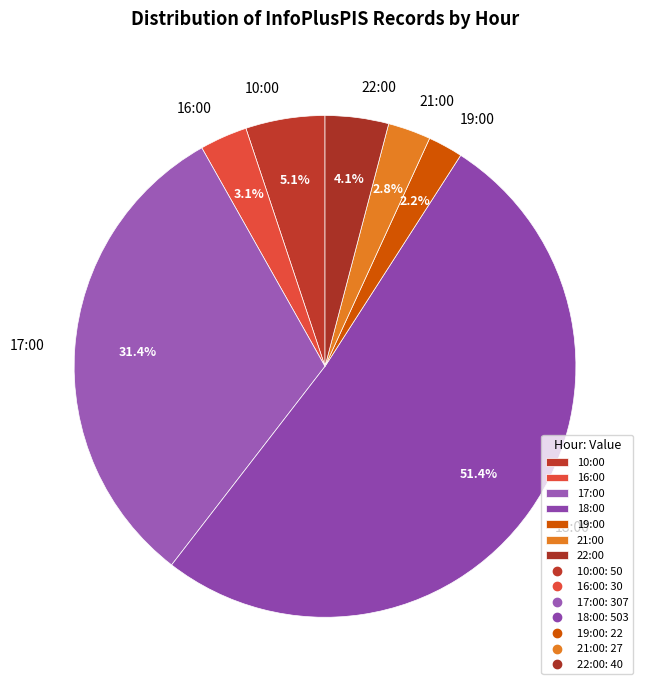

How much of the chart is everything except 16:00?

96.9%